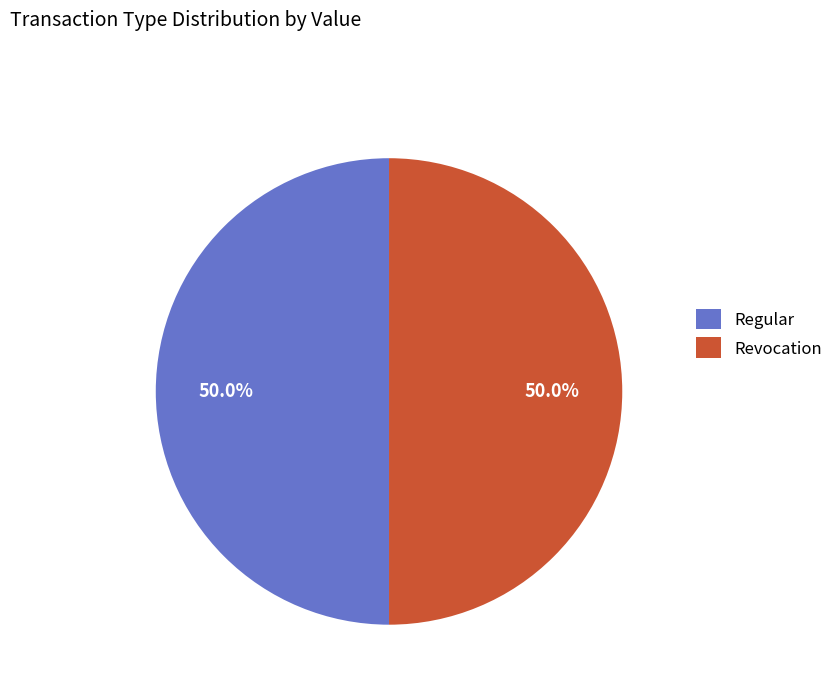

What portion of the pie excludes Revocation?

50.0%